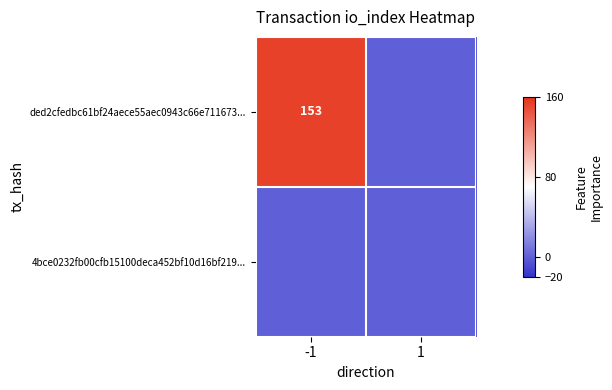

True or false: ded2cfedbc61bf24aece55aec0943c66e711673... has a value of 245 at -1.

False